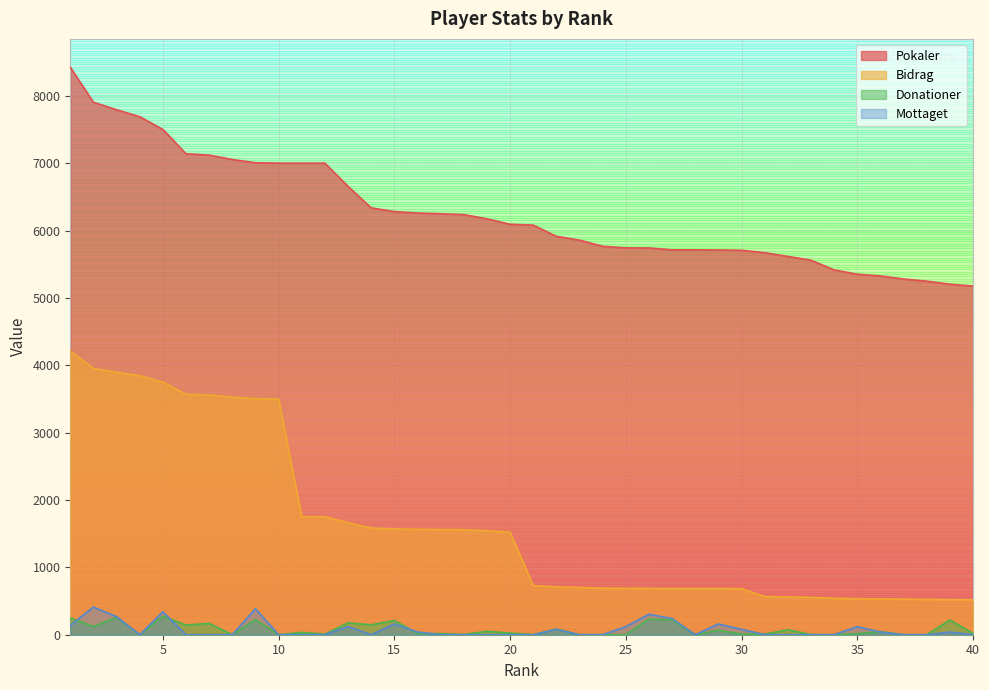

What is the maximum value for Bidrag?

4211